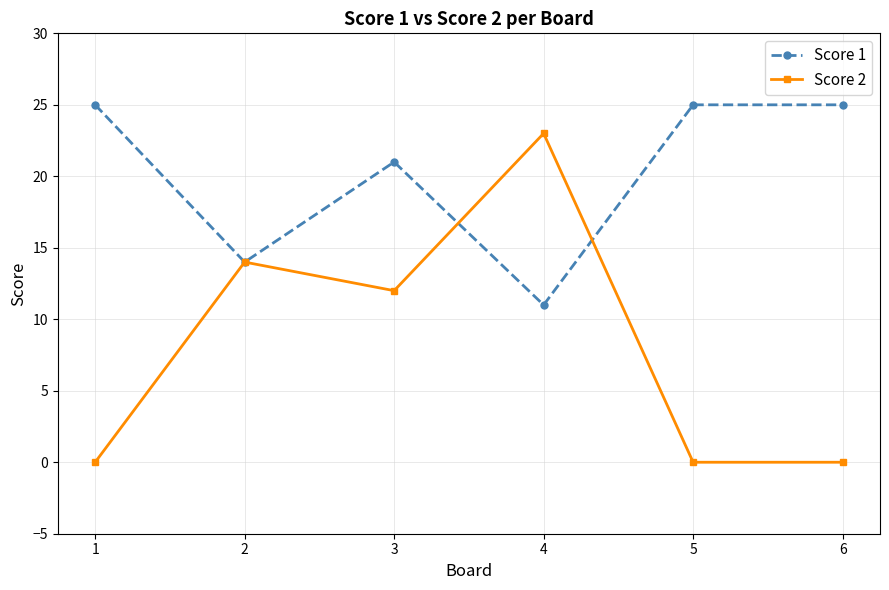

Where does the Score 2 series first go above 12?

2